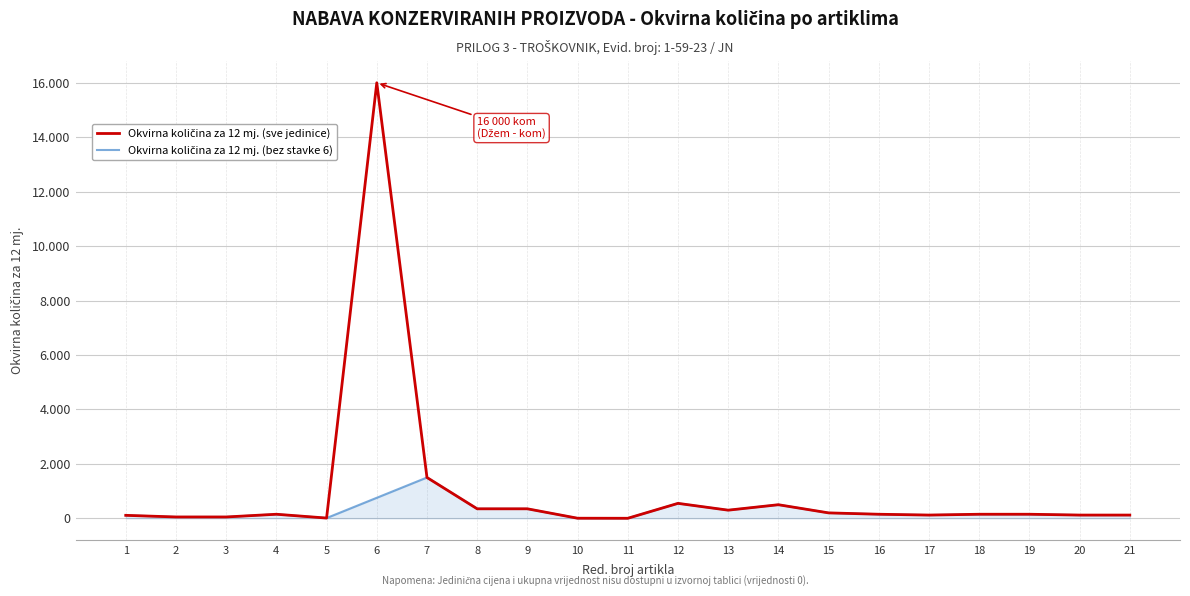

Which category has the highest value across all series?

6